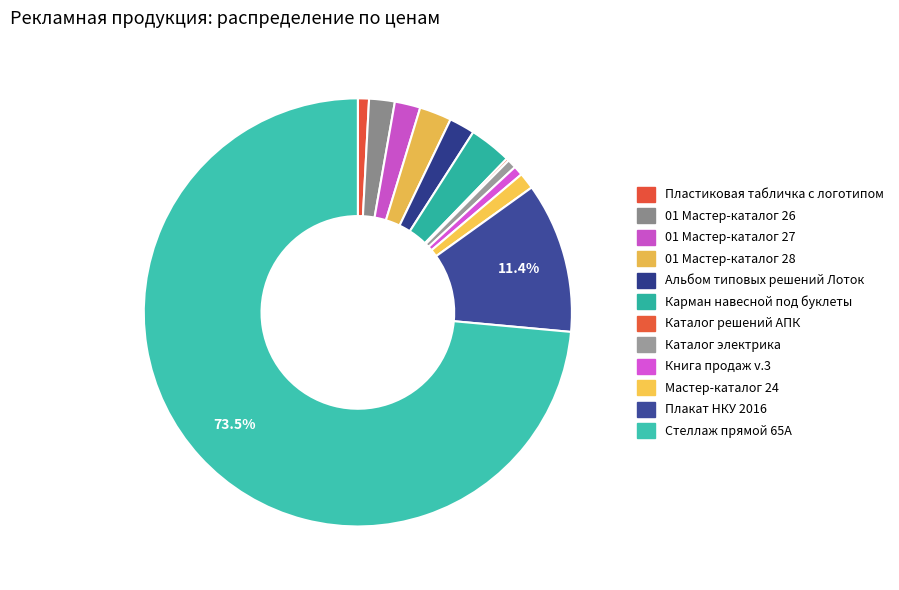

To the nearest percent, what percentage of the pie is Пластиковая табличка с логотипом?

1%